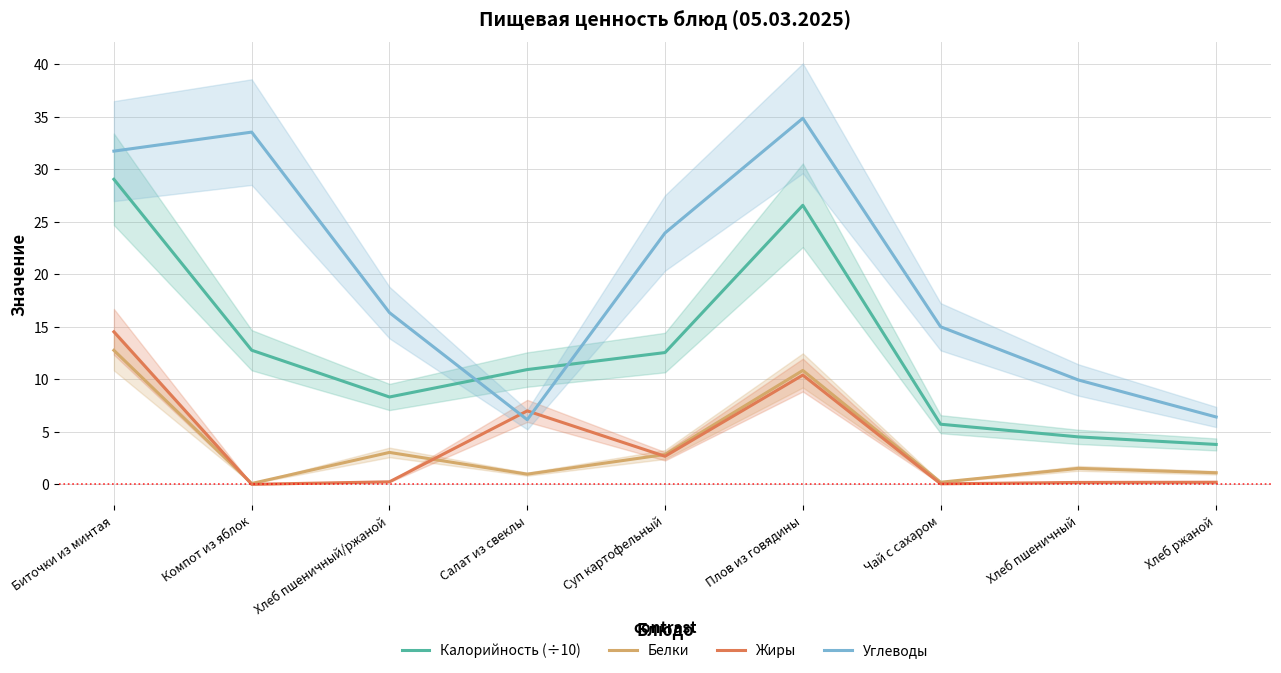

How many data points in Белки are less than 1?

3